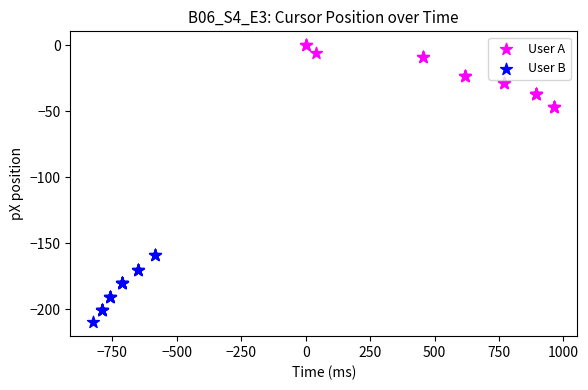

Which series reaches the minimum Y coordinate?

User B